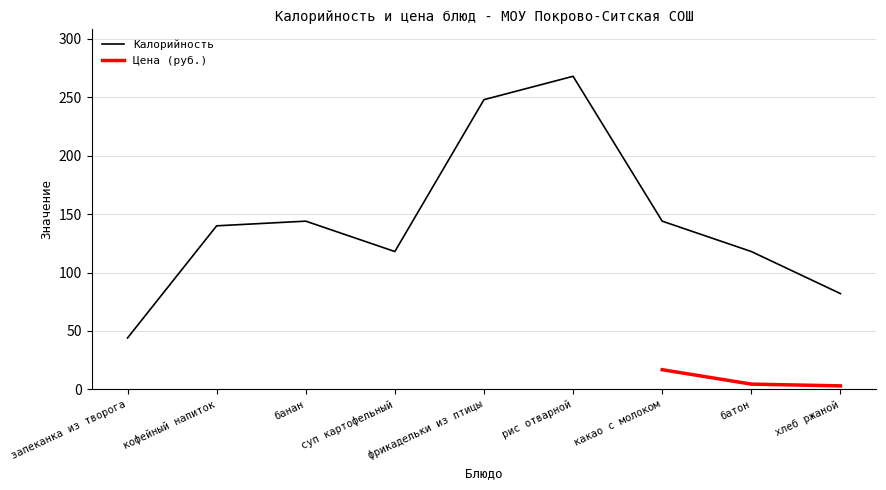

What is the value of the 5th point from the left?

248